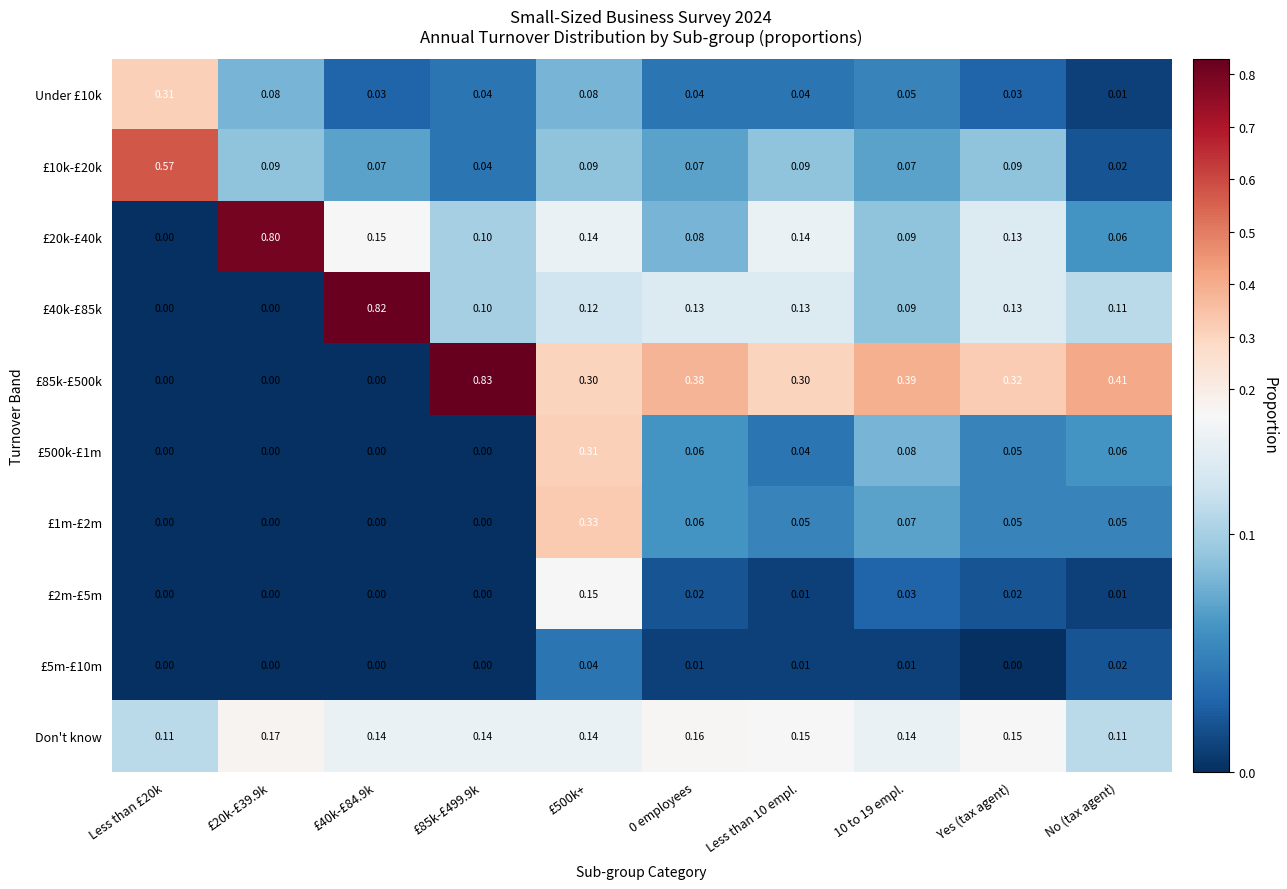

Is the value of £10k-£20k at 10 to 19 empl. greater than the value of £20k-£40k at 0 employees?

No